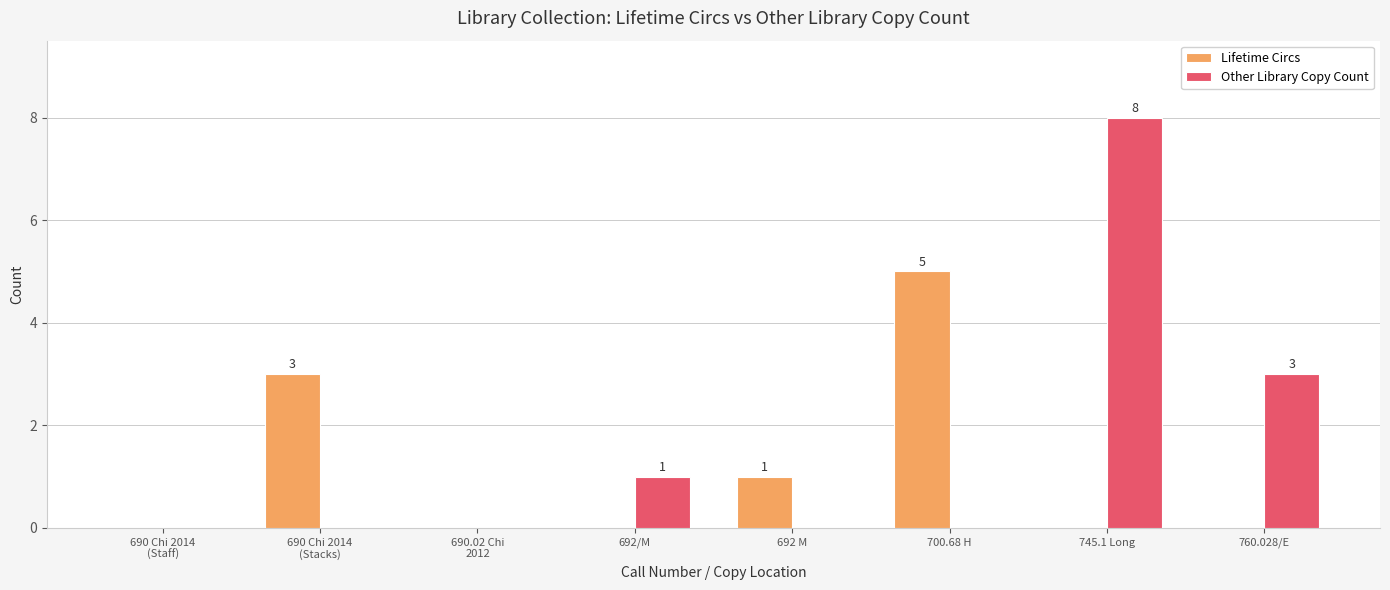

What is the sum of all Lifetime Circs values?

9